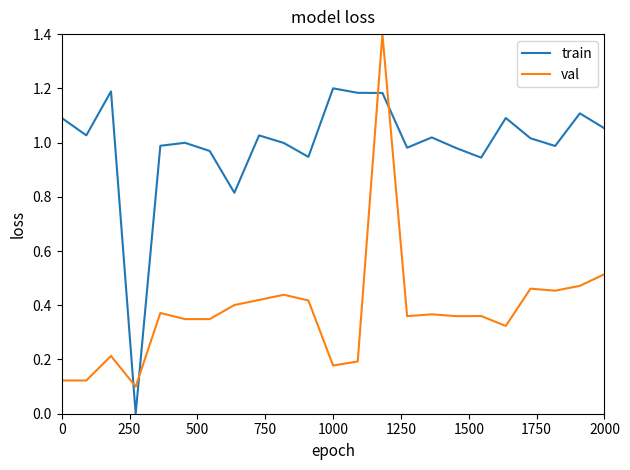

List the series in order of their overall mean, lowest first.

val, train